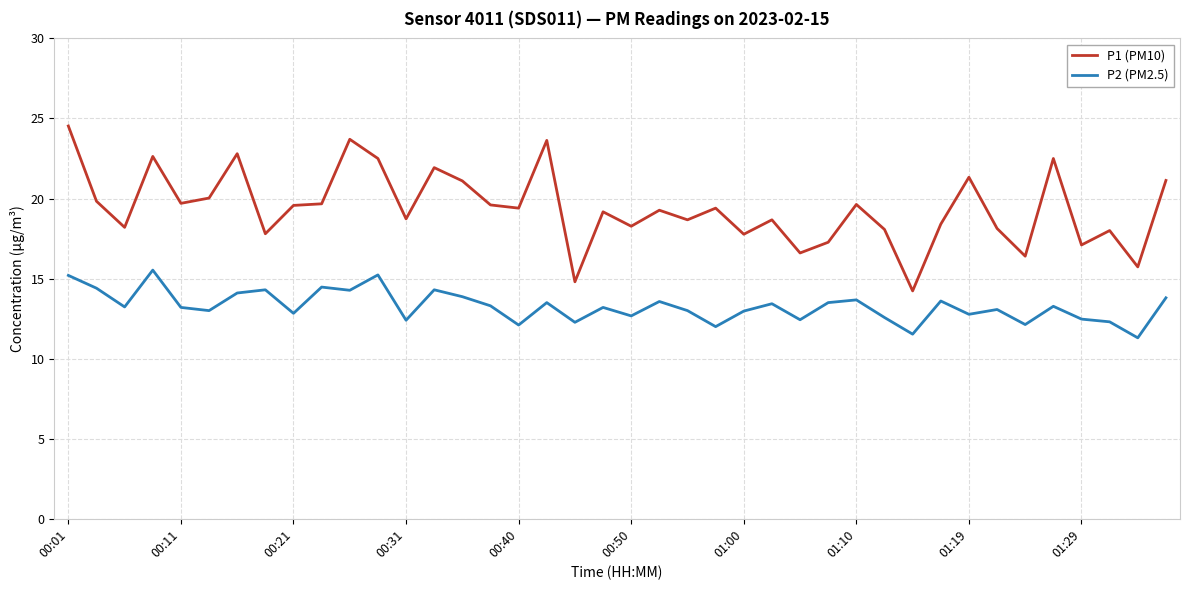

In P2 (PM2.5), how many points are higher than both neighbors (excluding endpoints)?

13